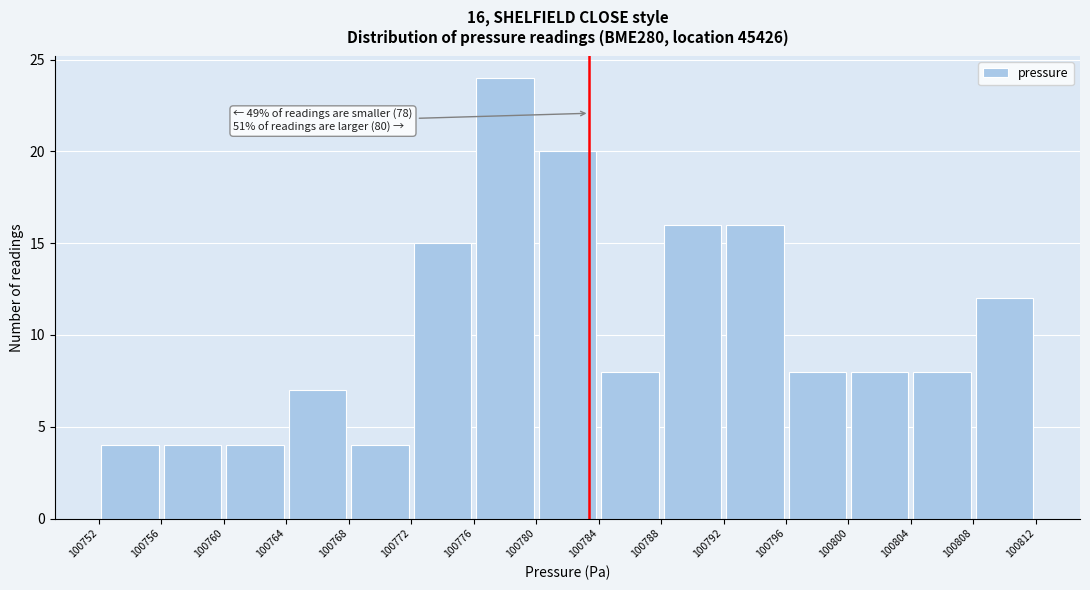

Over which range of the x-axis is the bar tallest?

100776 to 100780